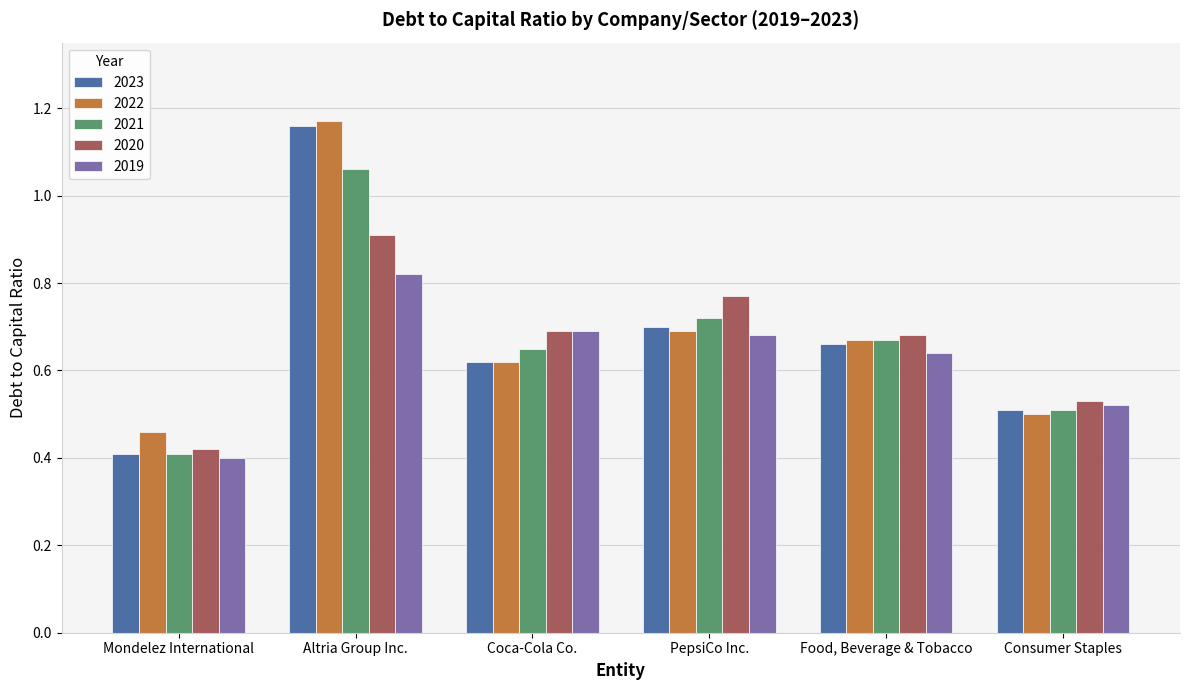

Is the value of 2020 at Food, Beverage & Tobacco greater than the value of 2022 at Altria Group Inc.?

No